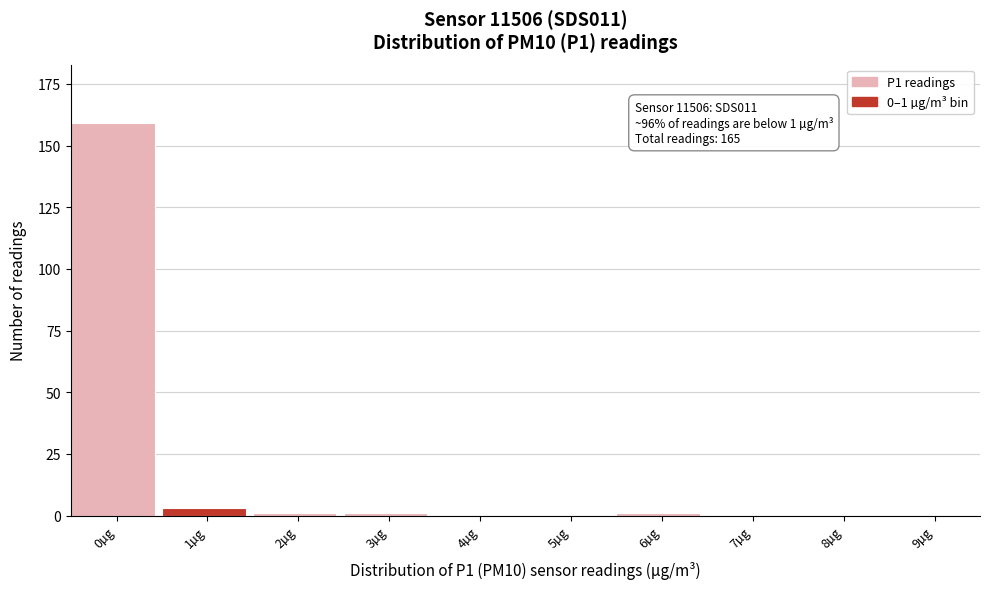

Reading left to right, what are all the values shown in this chart?

0µg=159	1µg=3	2µg=1	3µg=1	4µg=0	5µg=0	6µg=1	7µg=0	8µg=0	9µg=0